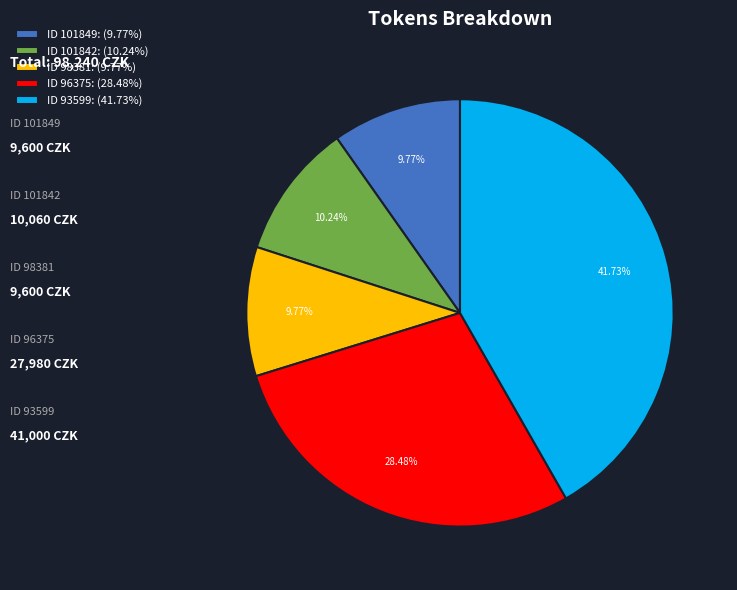

Approximately how many times larger is the value at ID 98381: (9.77%) compared to ID 101849: (9.77%)?

1.0